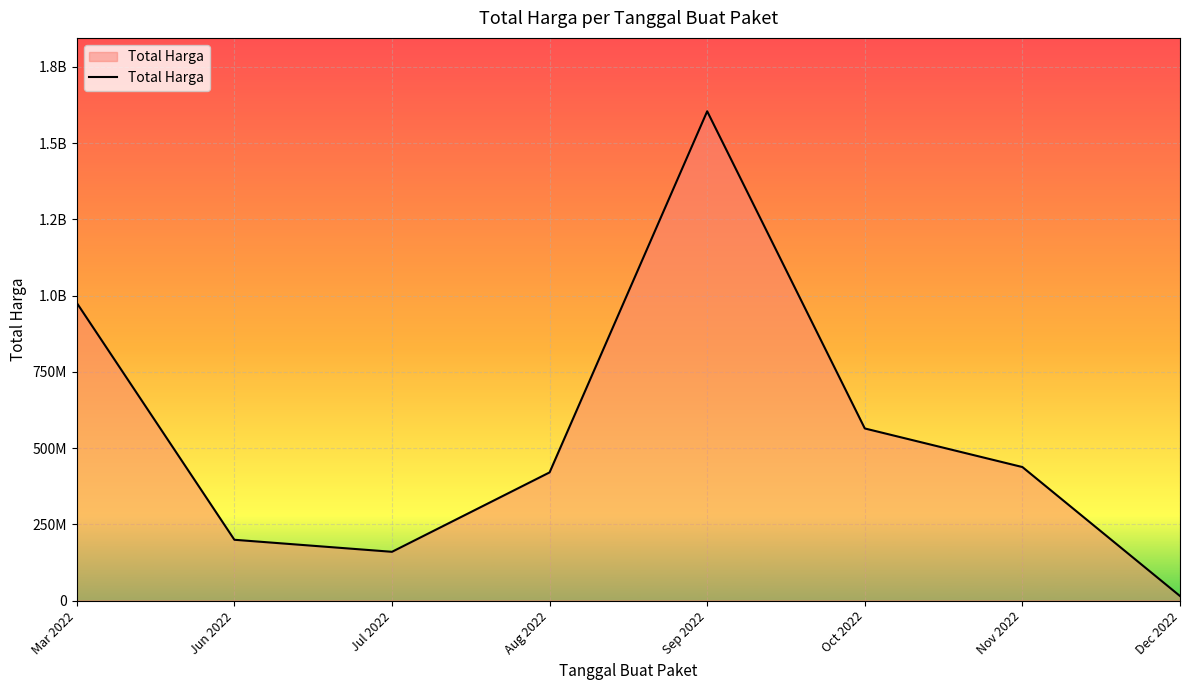

List the labels in order of value, largest first.

Sep 2022, Mar 2022, Oct 2022, Nov 2022, Aug 2022, Jun 2022, Jul 2022, Dec 2022